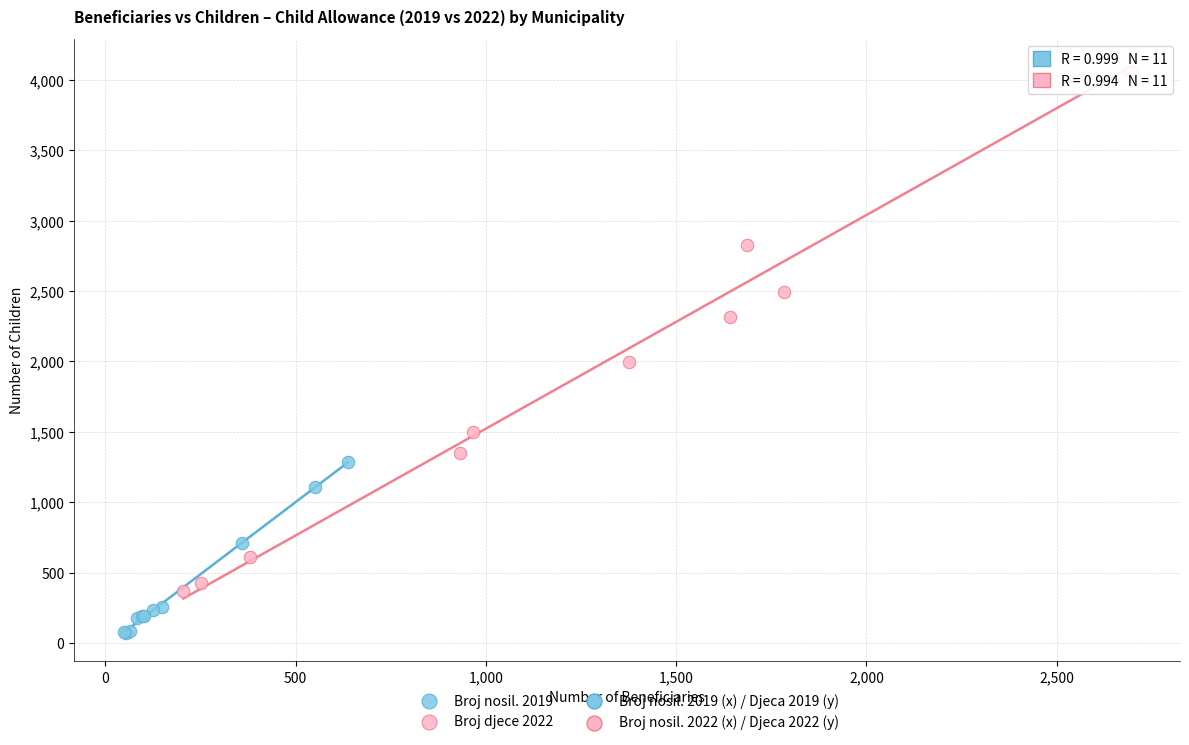

Which series contains the lowest Y value?

Broj nosil. 2019